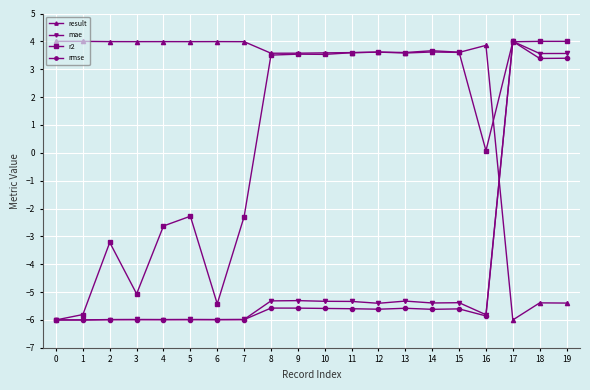

Which series has the largest total across all categories?

result